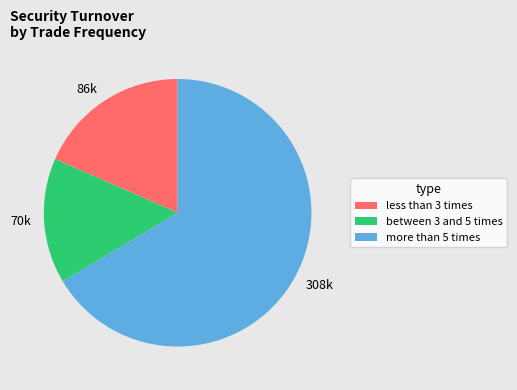

How many segments does this pie chart have?

3